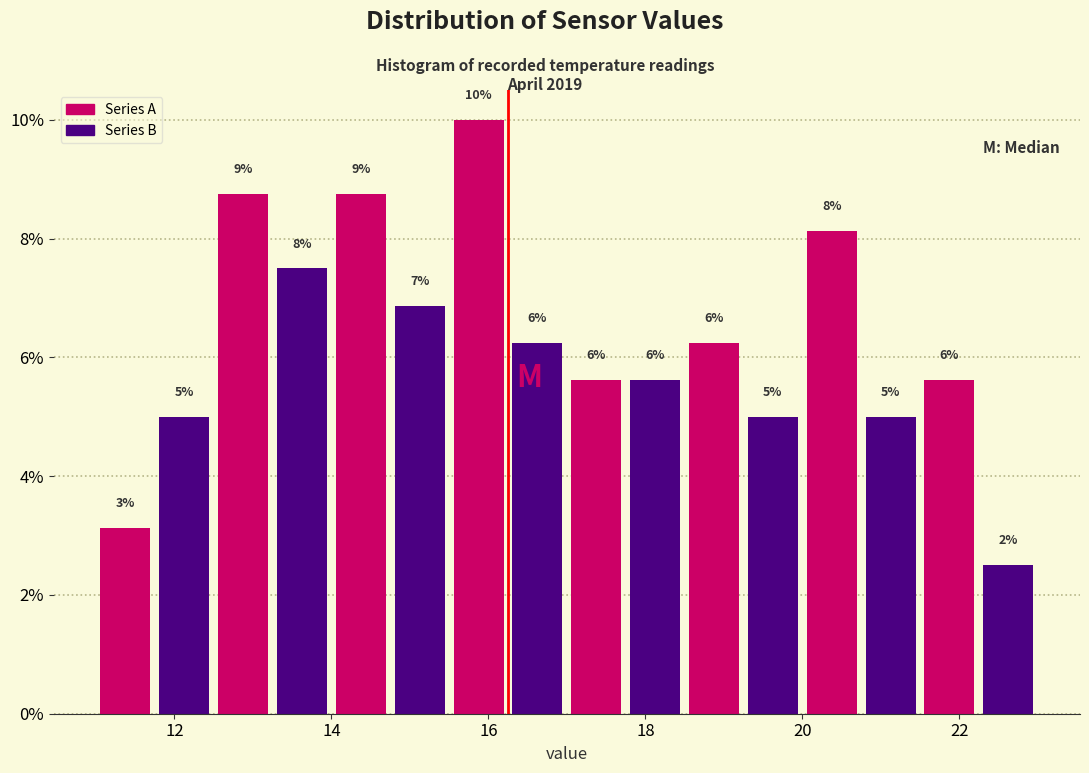

Read against the x-axis, roughly where is the centre of the tallest bar?

15.8